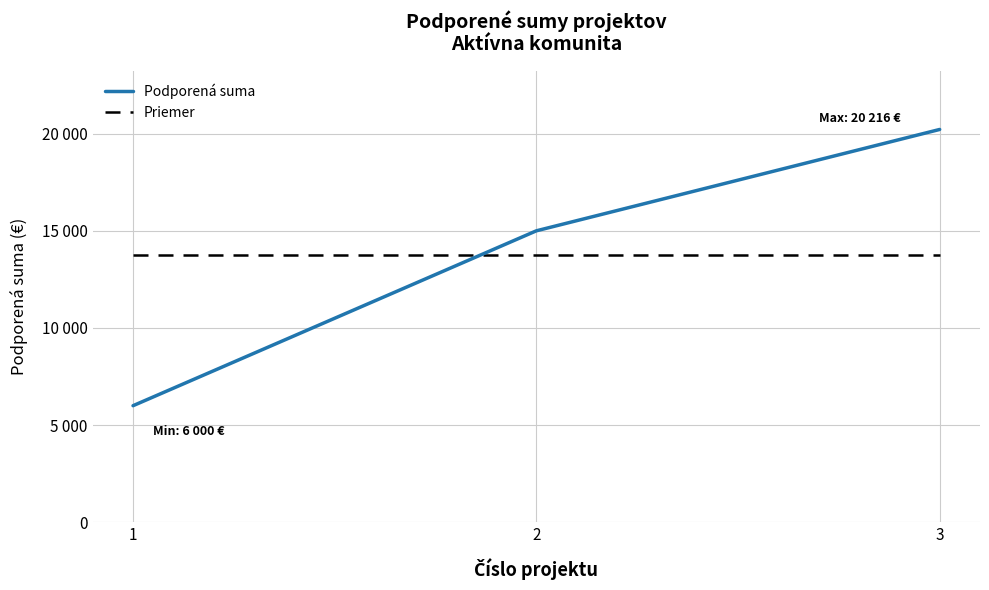

Read the Podporená suma value at 2.

15000.0